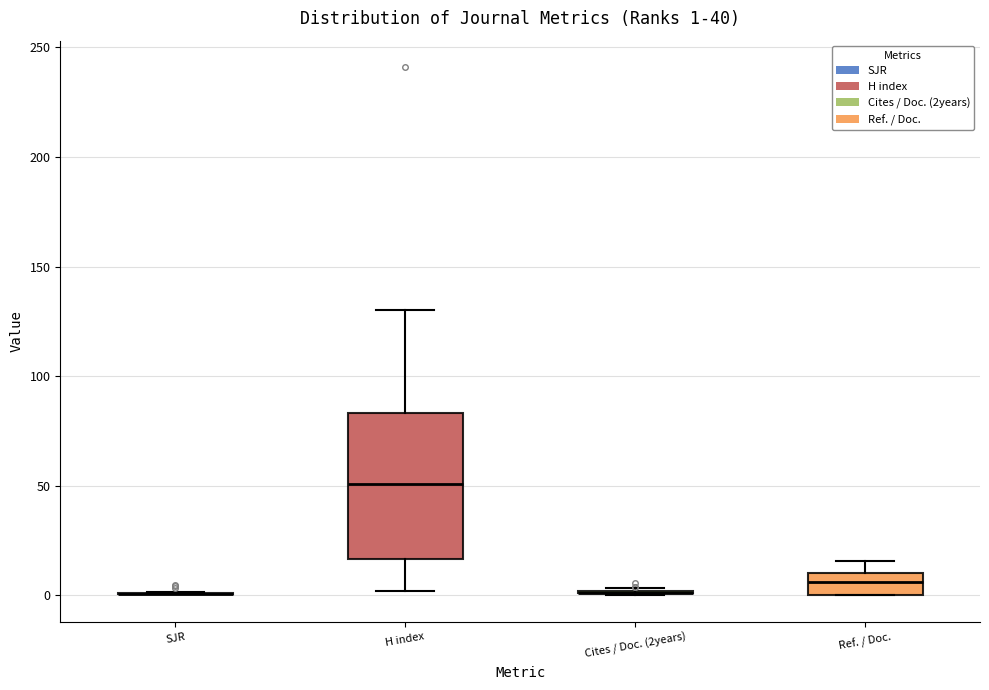

Which box is the tallest, from its lower edge to its upper edge?

H index